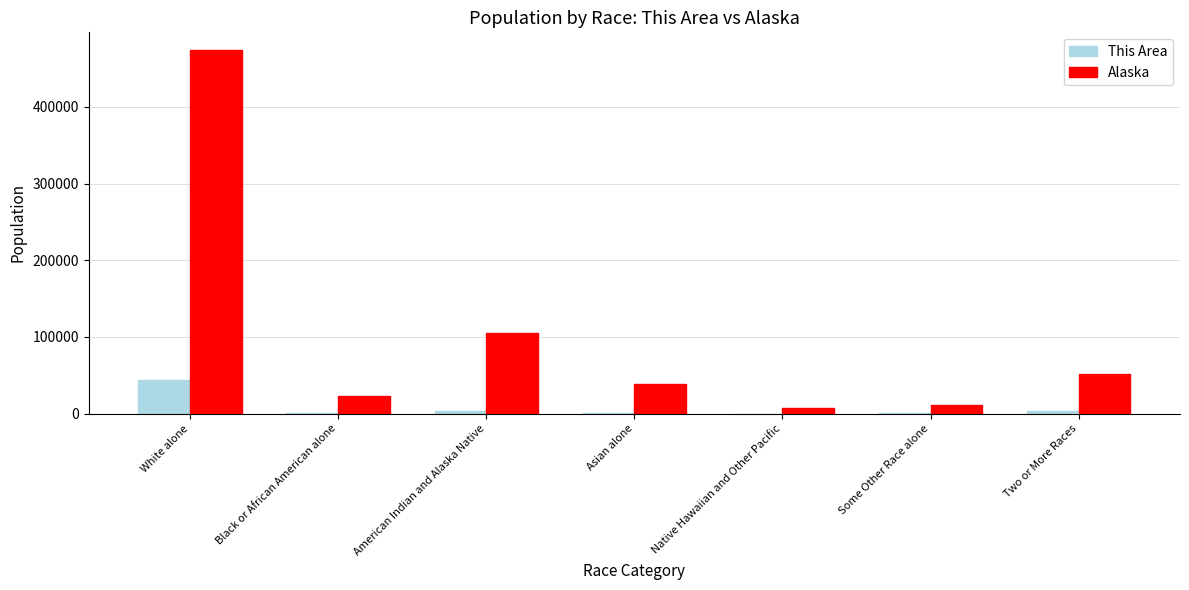

Which series has the largest range (max minus min)?

Alaska